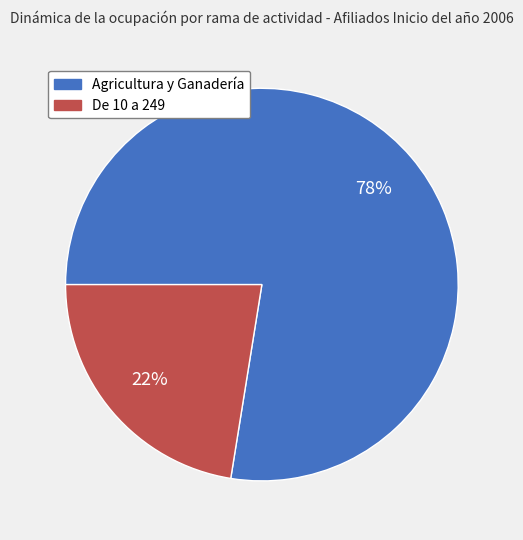

Which slice is the largest?

Agricultura y Ganadería